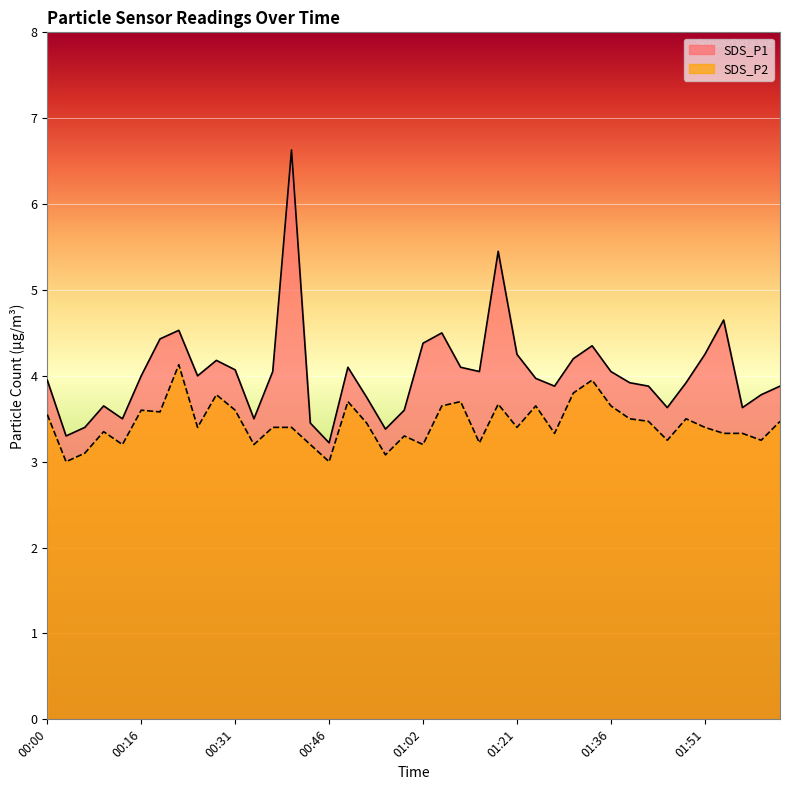

What is the difference between the highest and lowest values at 00:00?

0.4